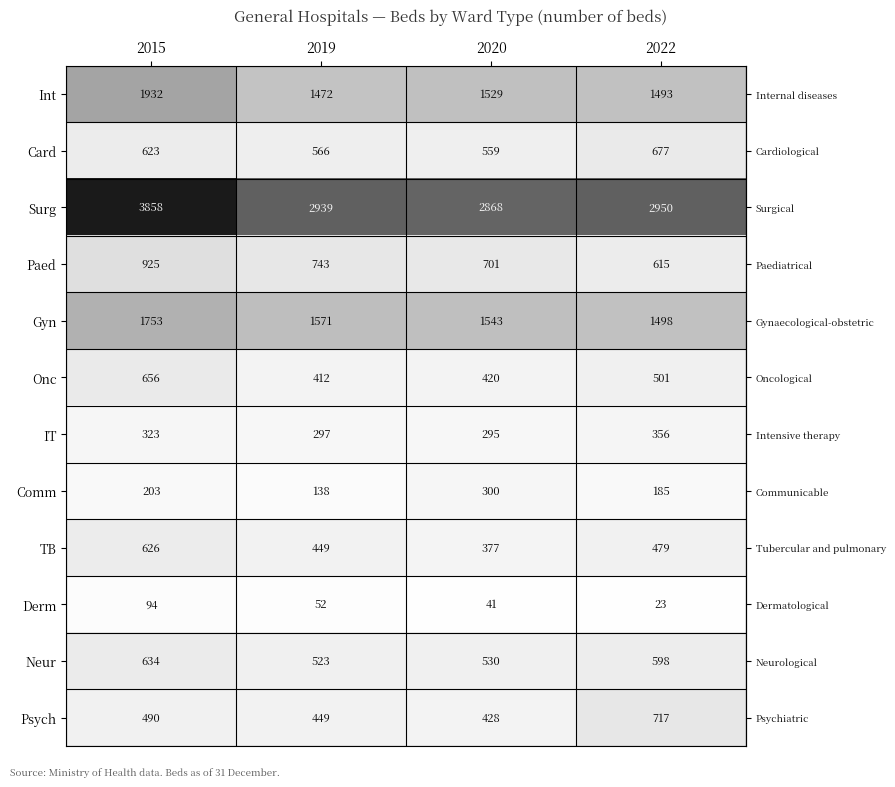

What is the difference between the second highest and minimum values in the Gyn series?

73